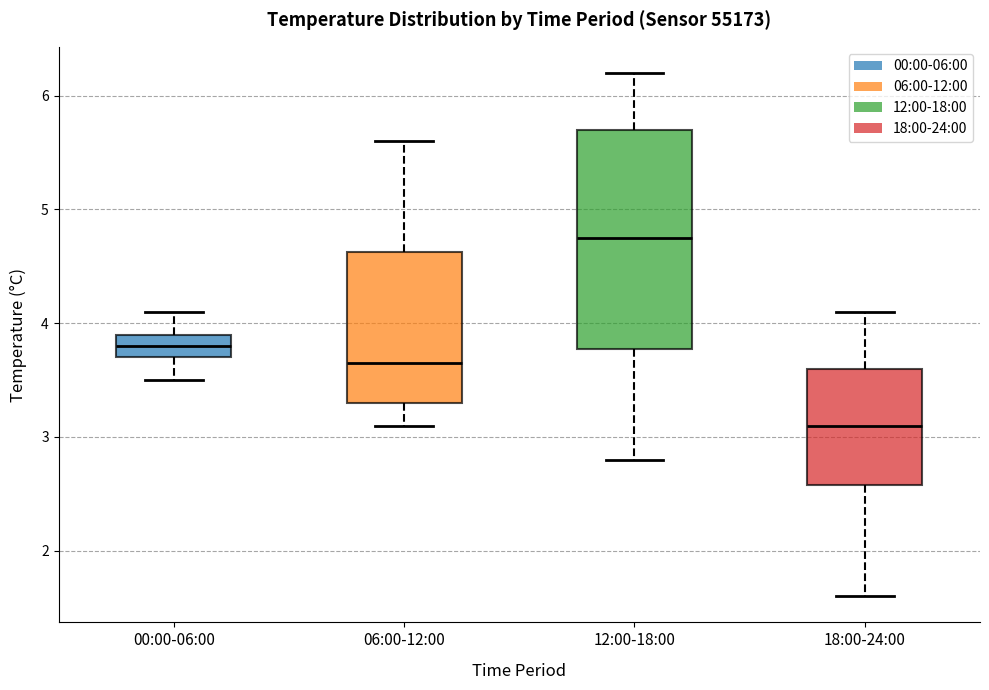

Which box is the tallest, from its lower edge to its upper edge?

12:00-18:00